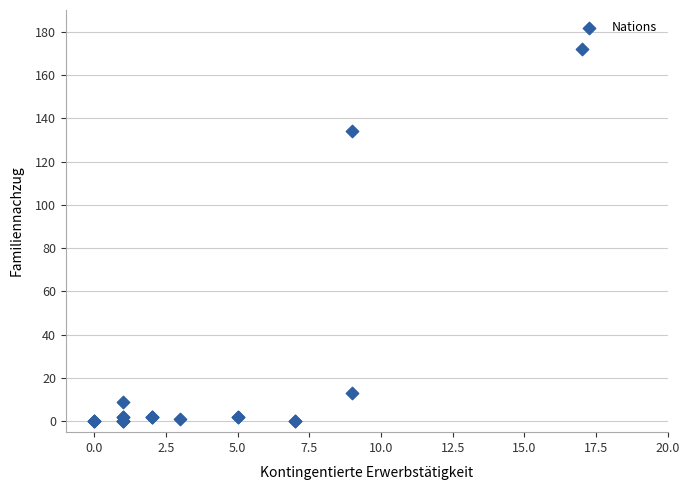

What Y value in the scatter plot is closest to 86?

134